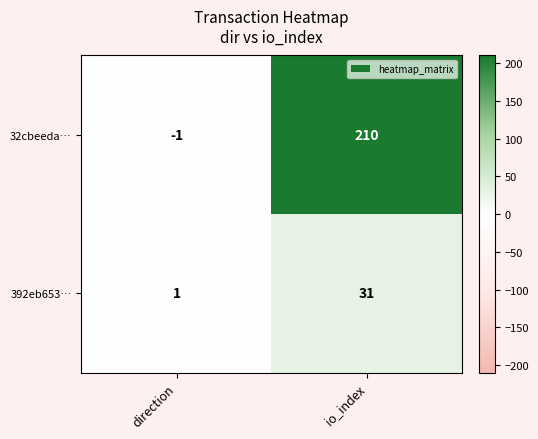

True or false: 392eb653… has a value of 43 at io_index.

False